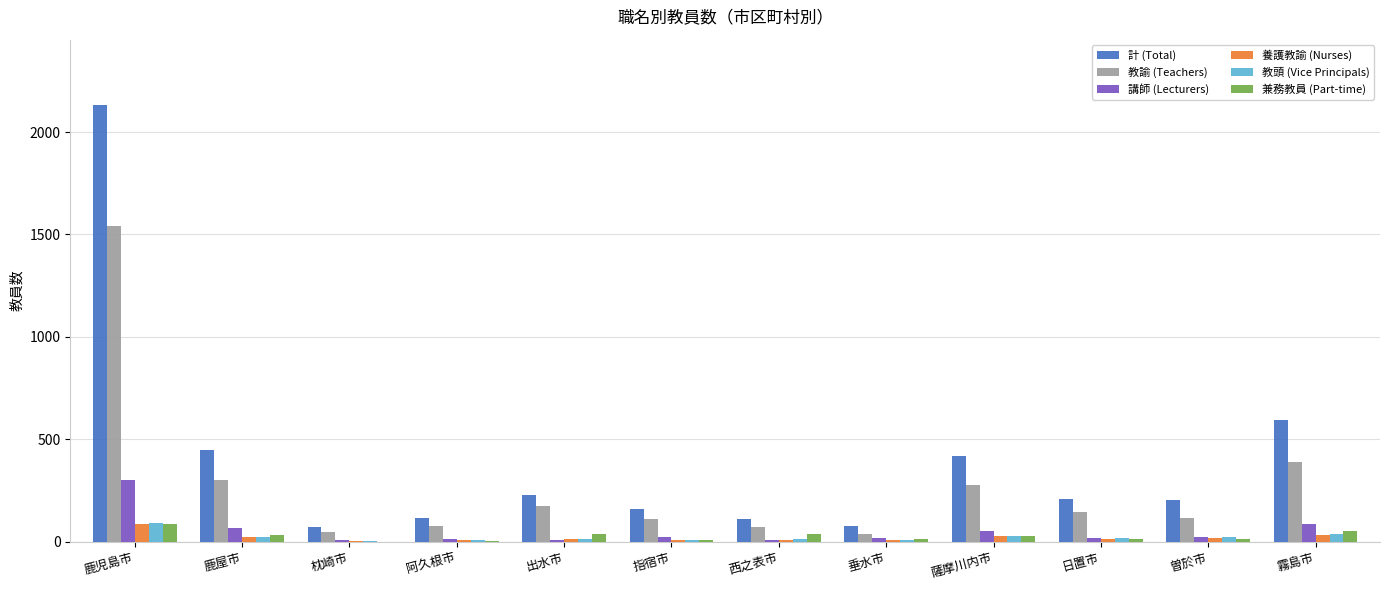

Which series has the largest total across all categories?

計 (Total)